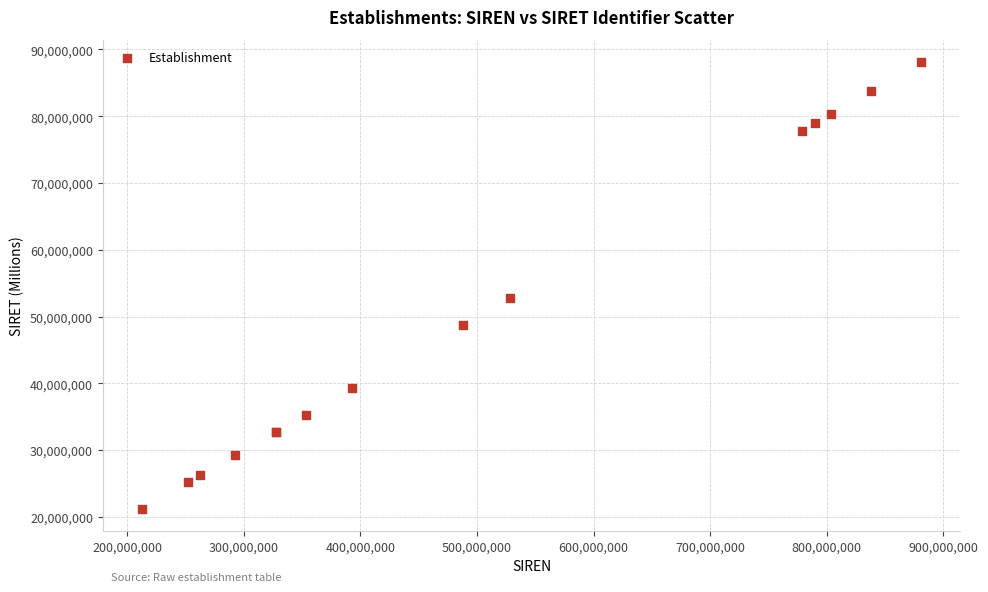

What Y value in the scatter plot is closest to 54680681?

52810837.6